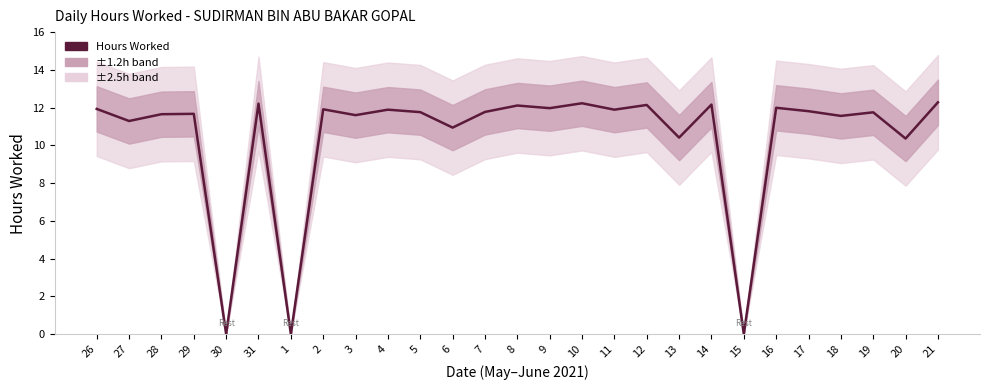

What is the label of the 1st point from the left?

26